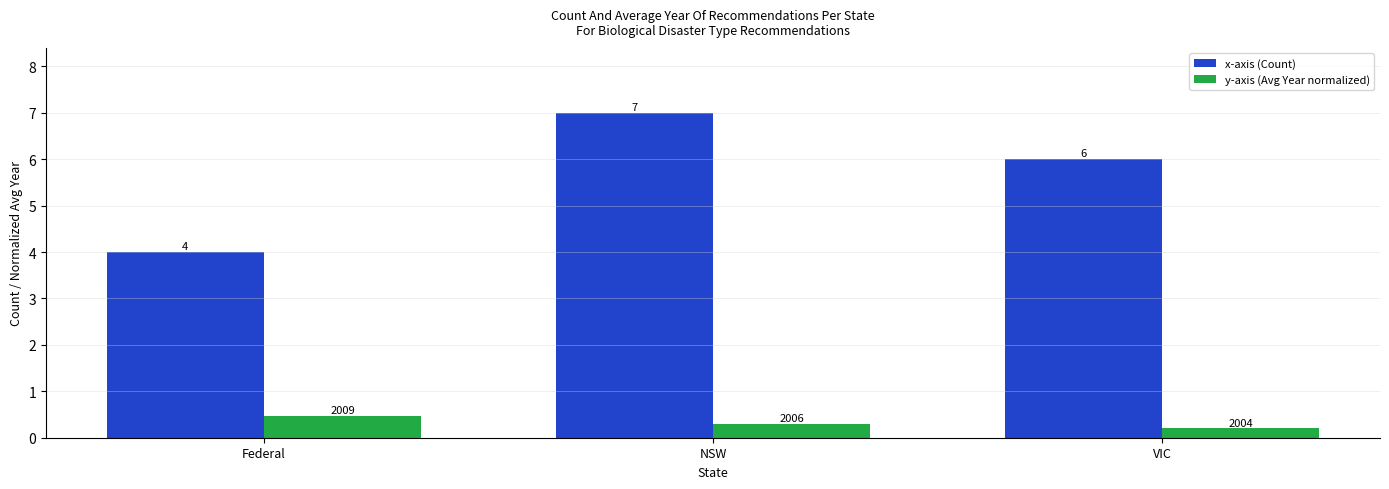

Rank the categories by x-axis (Count) value from highest to lowest.

NSW, VIC, Federal